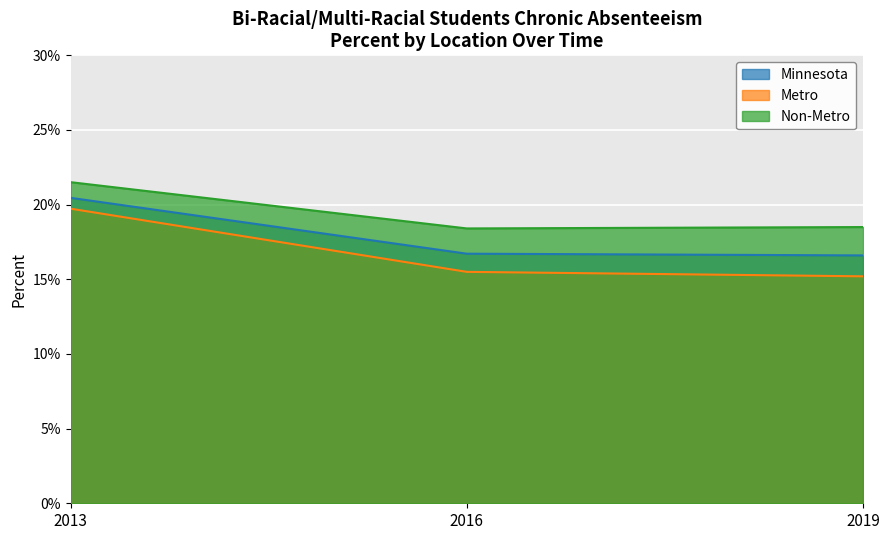

The Metro series shows 0.2 at 2016. True or false?

True